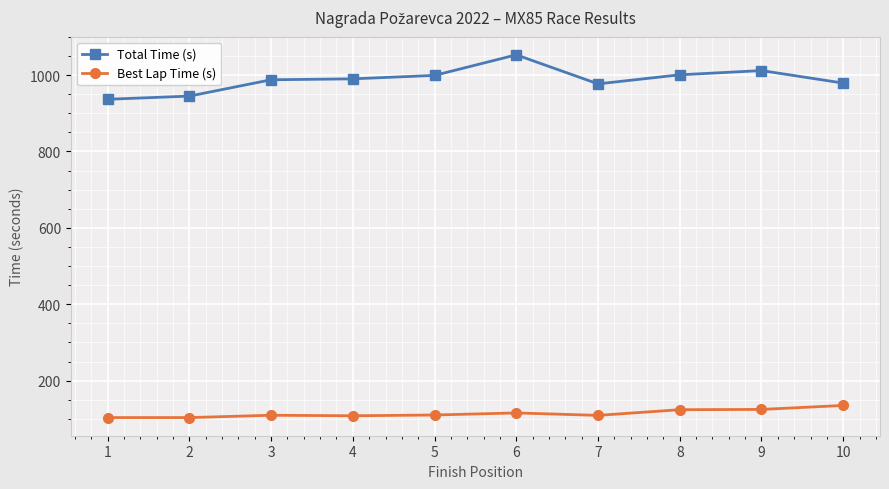

Does the chart have visible grid lines?

Yes